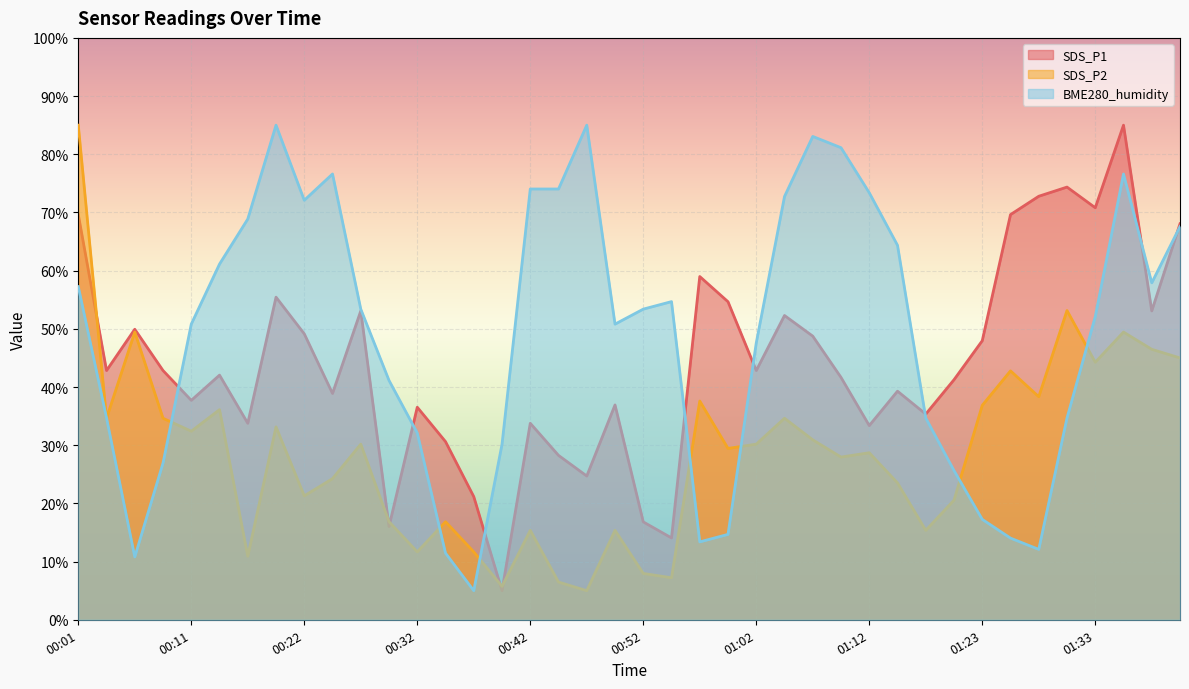

How many times do SDS_P2 and BME280_humidity cross each other?

9